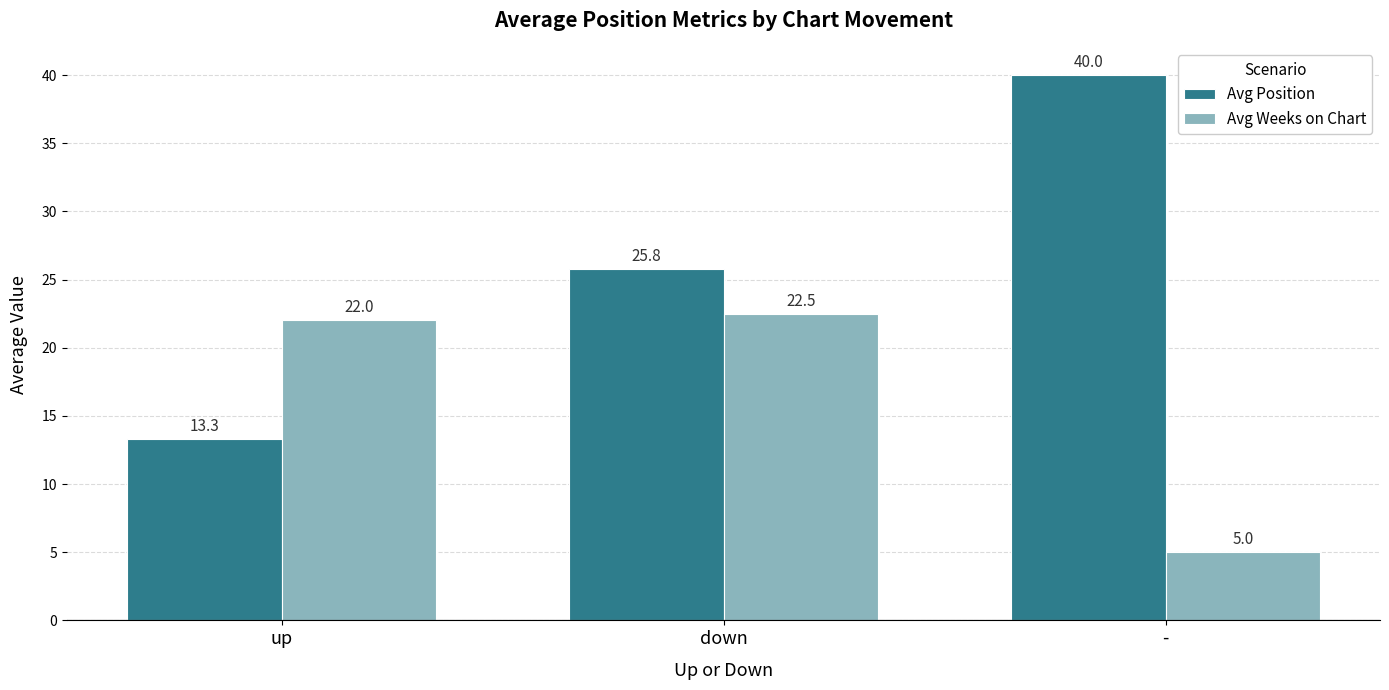

What is the total value across all series at down?

48.3